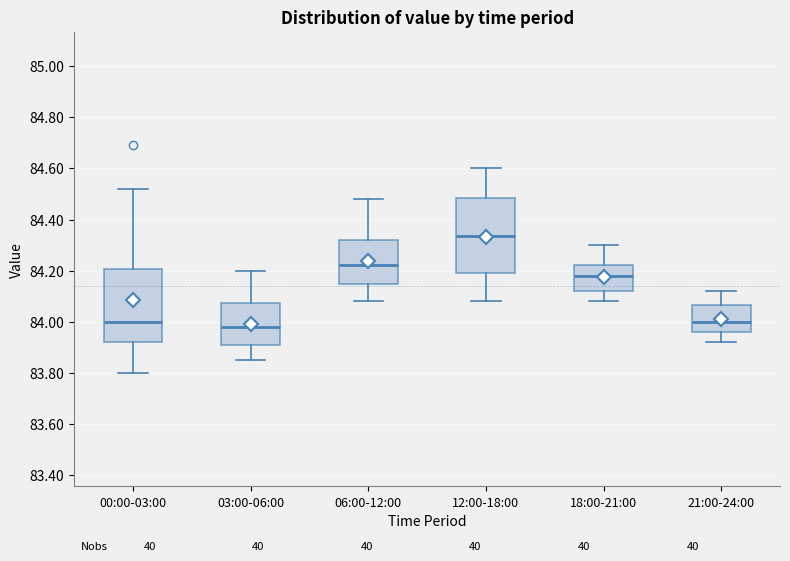

Reading left to right, read every box against the y-axis: the position of its median line, the range the box covers, and the ends of its whiskers. The values are not printed on the chart, so give them approximately, as read against the axis.

00:00-03:00: median 84.00, box 83.92 to 84.20, whiskers 83.80 to 84.52
03:00-06:00: median 83.98, box 83.90 to 84.08, whiskers 83.86 to 84.20
06:00-12:00: median 84.22, box 84.14 to 84.32, whiskers 84.08 to 84.48
12:00-18:00: median 84.34, box 84.20 to 84.48, whiskers 84.08 to 84.60
18:00-21:00: median 84.18, box 84.12 to 84.22, whiskers 84.08 to 84.30
21:00-24:00: median 84.00, box 83.96 to 84.06, whiskers 83.92 to 84.12